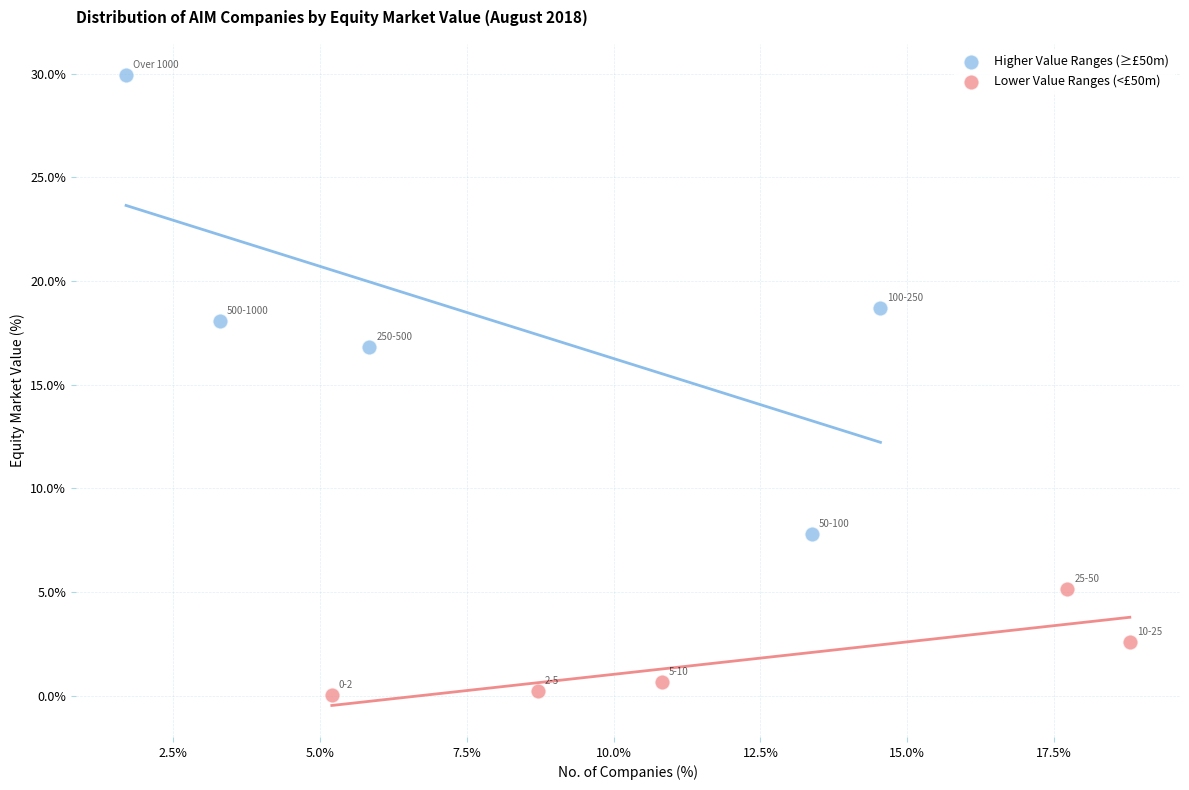

Which series contains the lowest Y value?

Lower Value Ranges (<£50m)